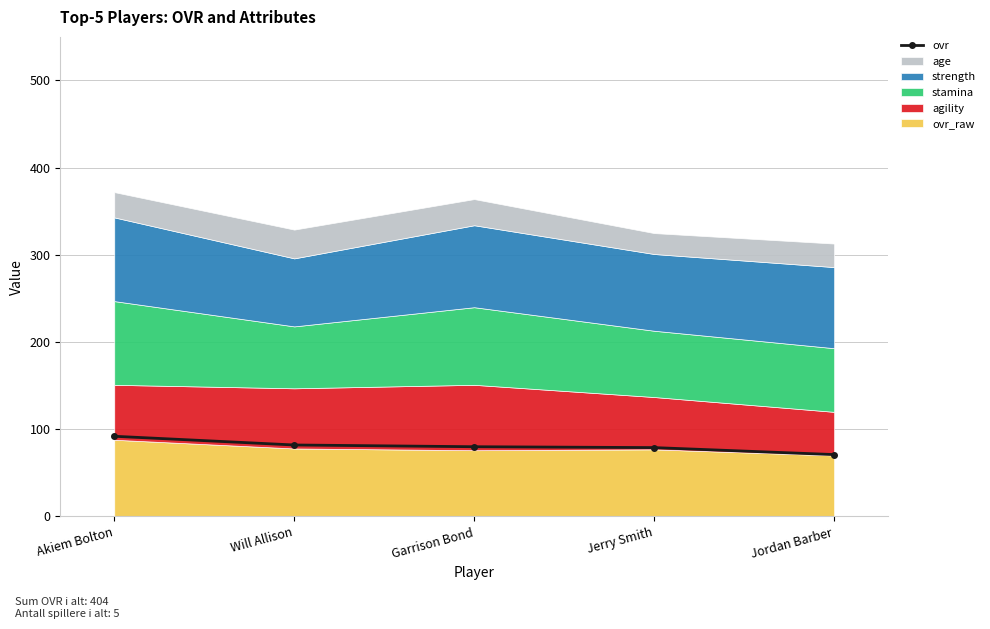

True or false: there are more than 0 points higher than both neighbors.

False